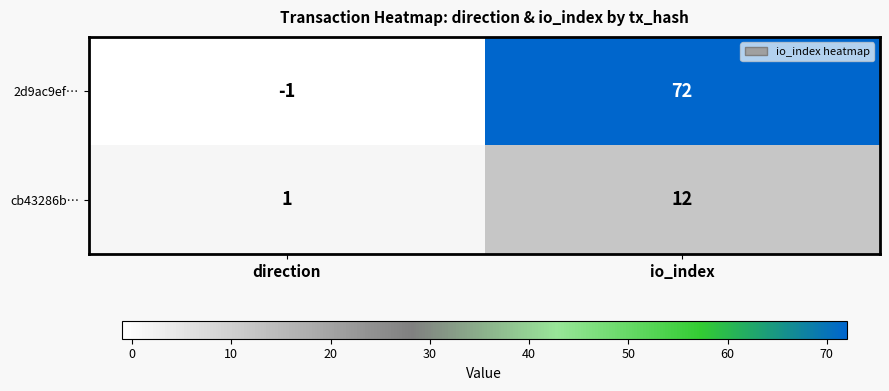

The 2d9ac9ef… series shows 118 at io_index. True or false?

False